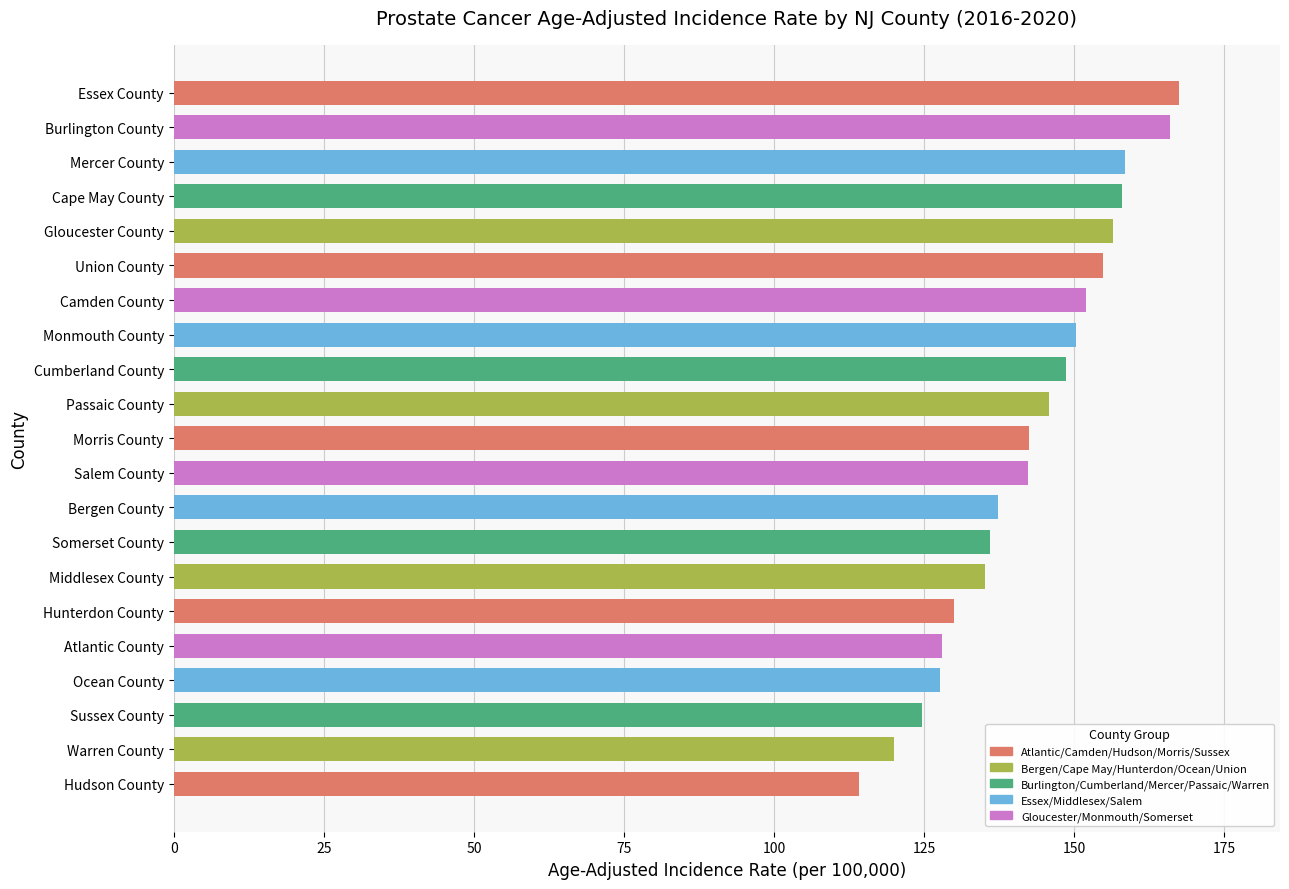

The chart shows a value of 127.9 at Atlantic County. True or false?

True